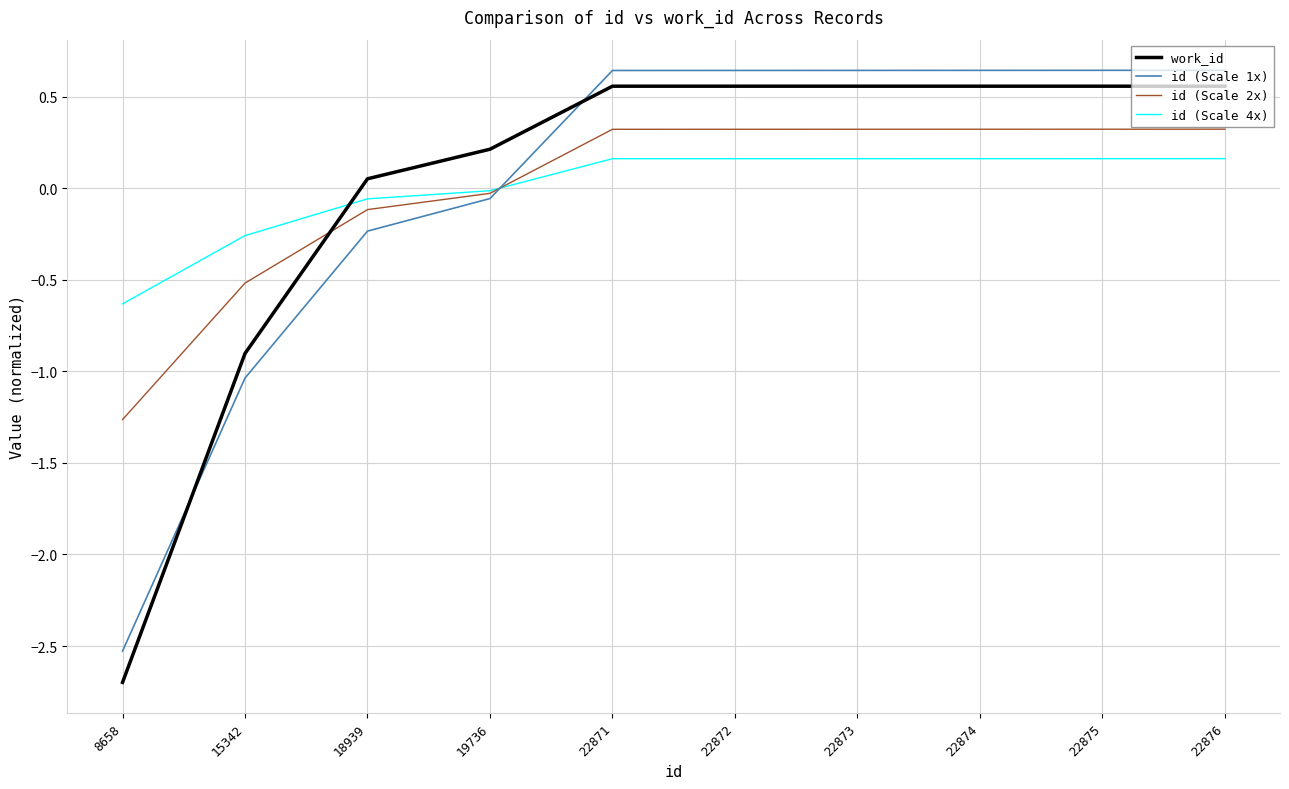

Where do work_id and id (Scale 4x) first cross each other?

15342 and 18939